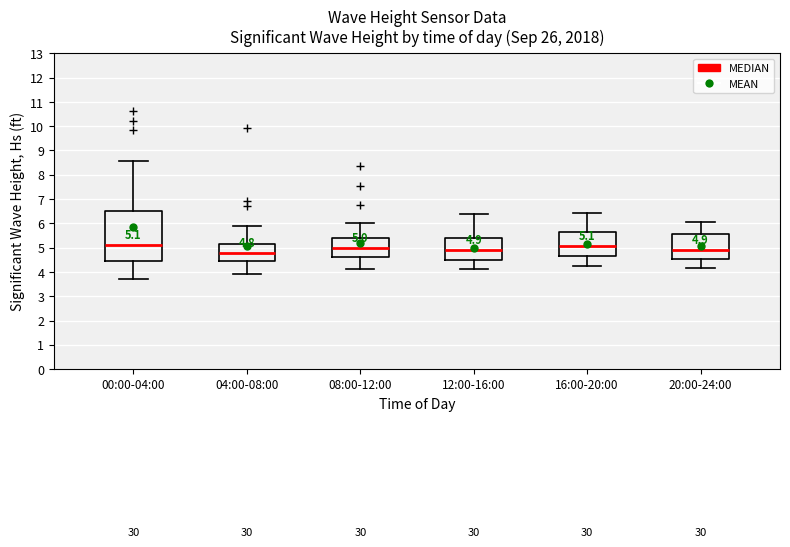

Which box is the tallest, from its lower edge to its upper edge?

00:00-04:00